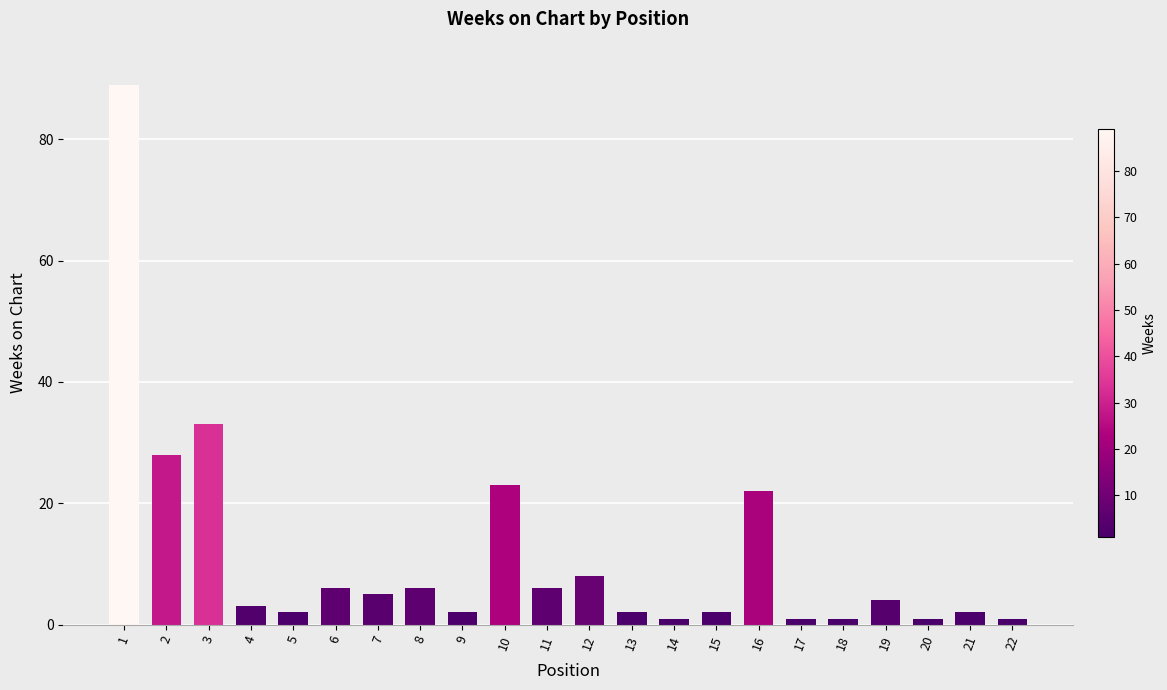

What is the sum of all values?

248